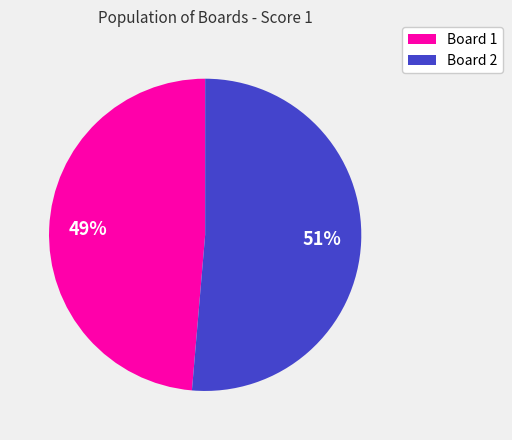

To the nearest percent, what is the average slice percentage?

50%